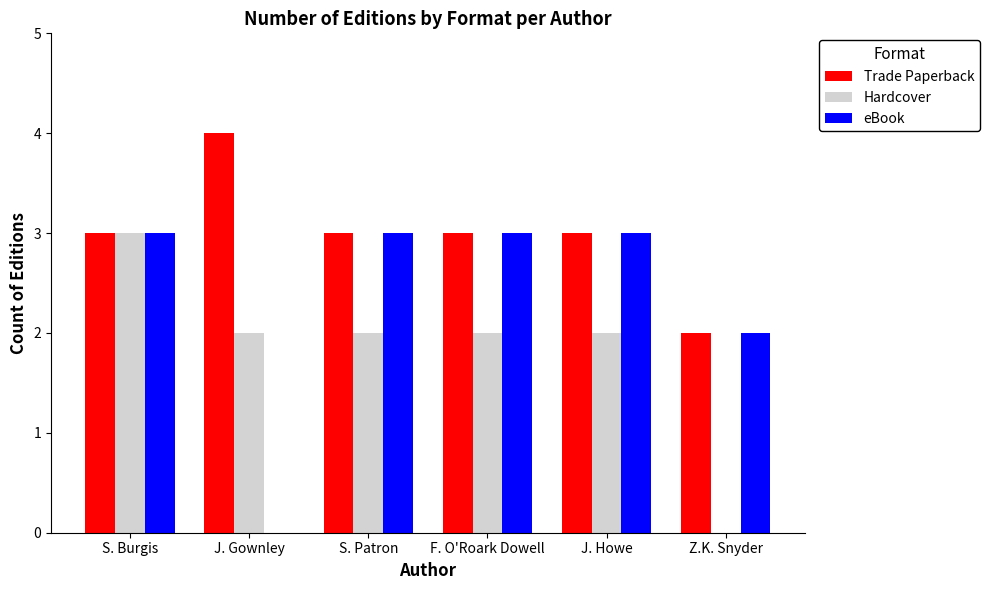

Is the value of eBook at F. O'Roark Dowell greater than the value of Hardcover at S. Patron?

Yes